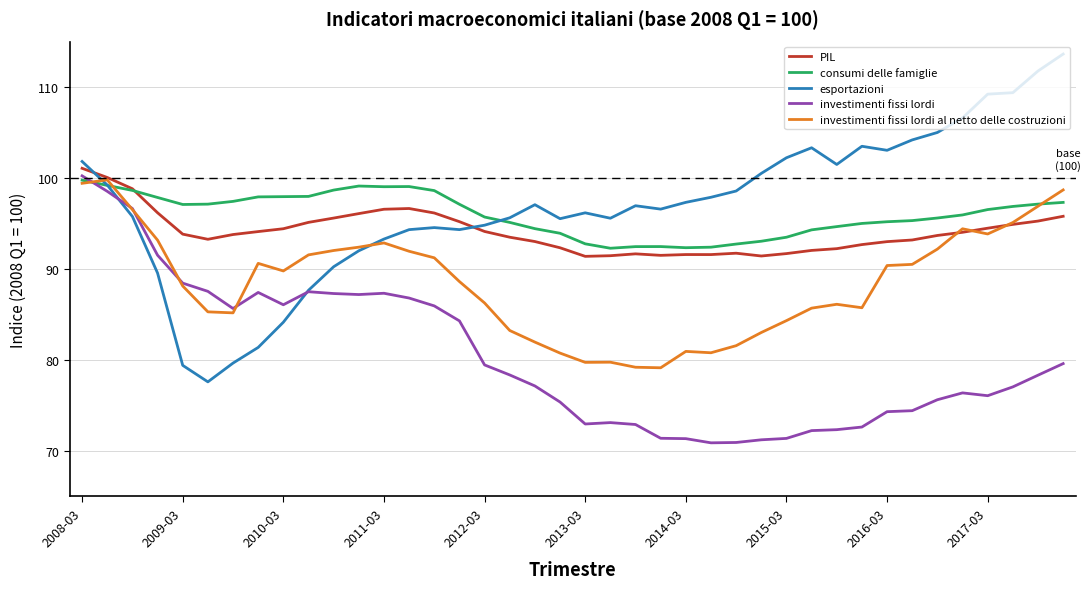

Which series has the largest range (max minus min)?

esportazioni